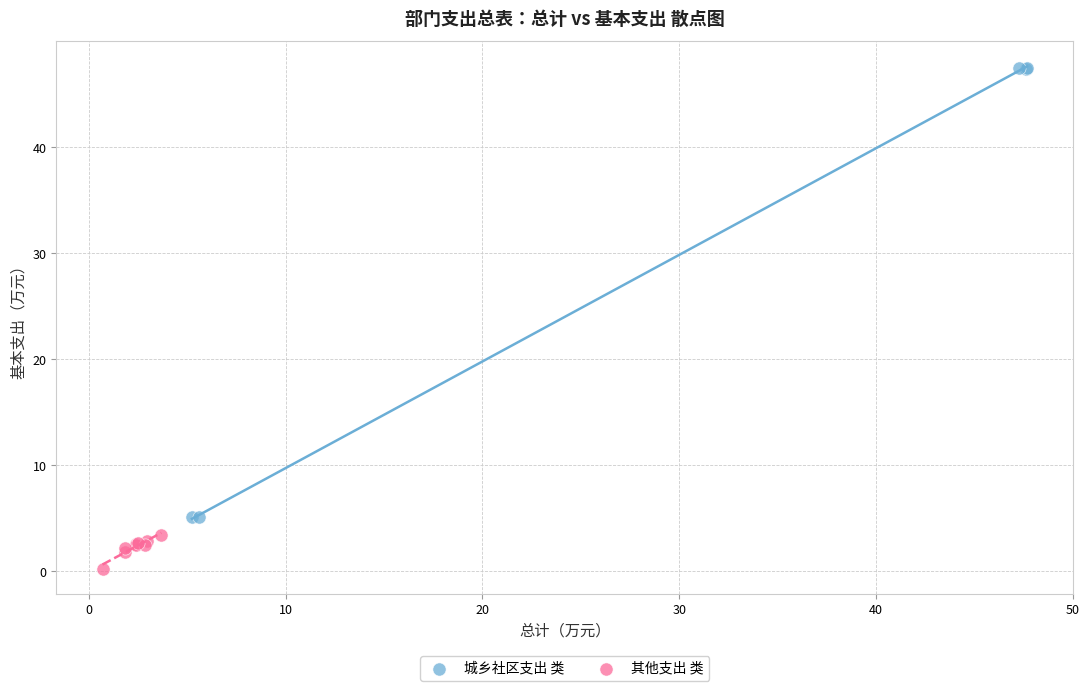

Which series reaches the maximum Y coordinate?

城乡社区支出 类